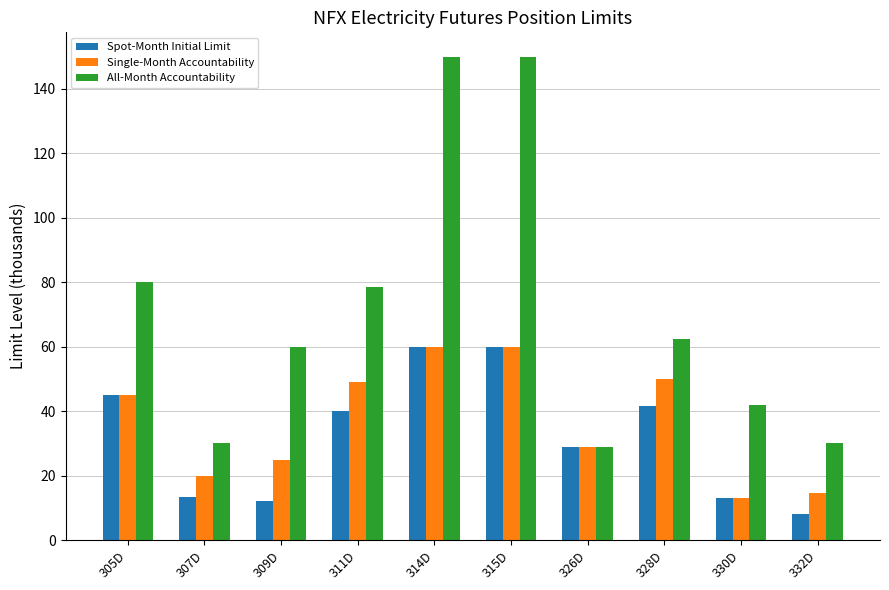

Rank the series at 307D from highest to lowest value.

All-Month Accountability, Single-Month Accountability, Spot-Month Initial Limit